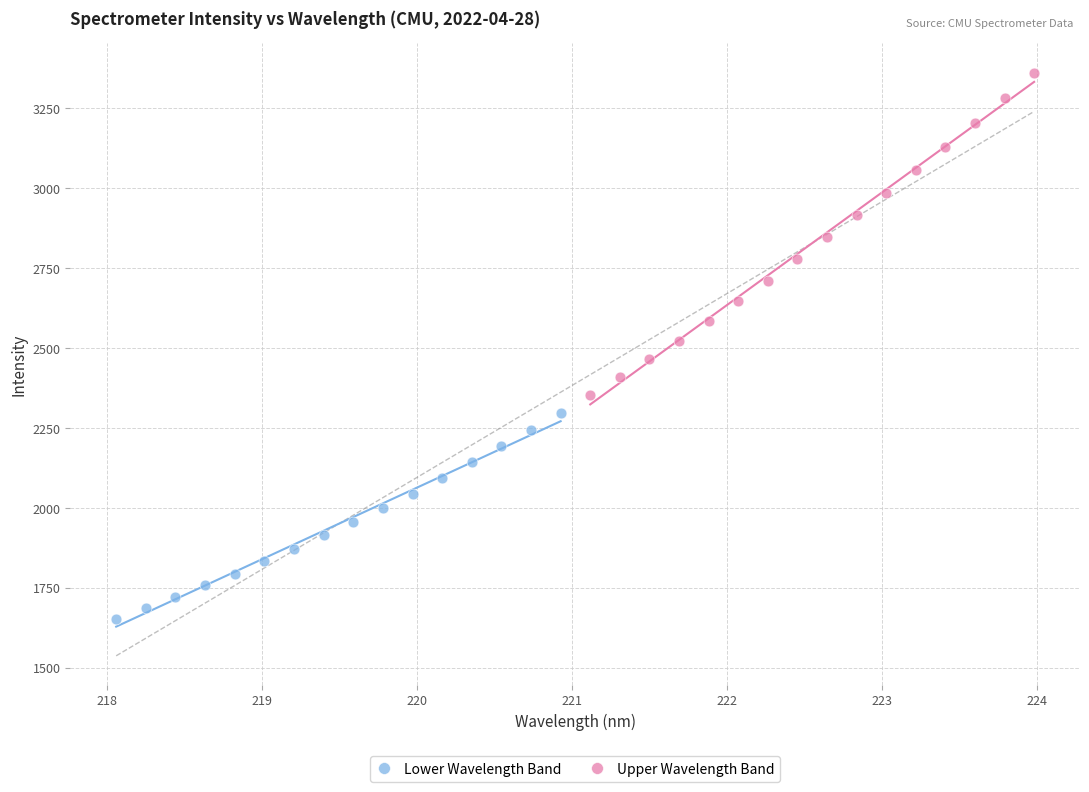

Which series reaches the maximum Y coordinate?

Upper Wavelength Band